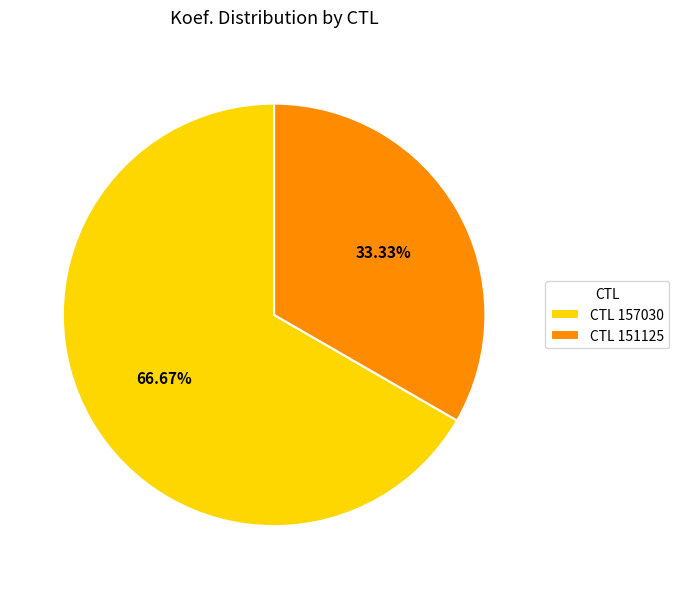

Is the sum of CTL 157030 and CTL 151125 greater than half?

Yes